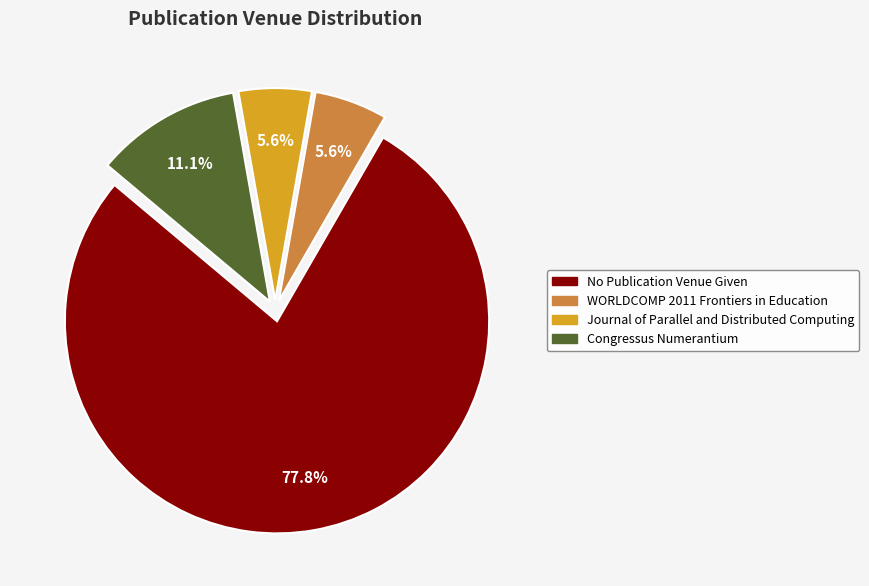

What is the total percentage of No Publication Venue Given and Journal of Parallel and Distributed Computing?

83.3%